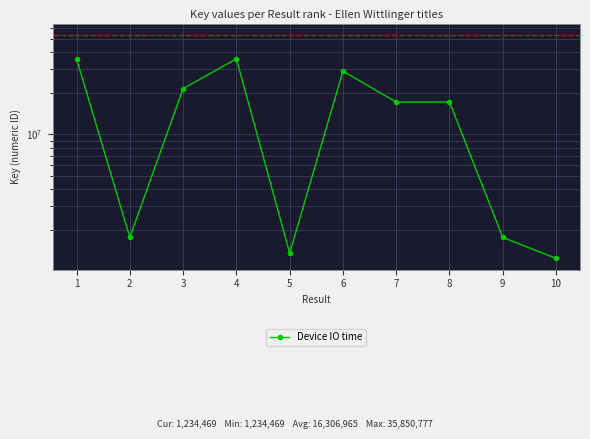

Count the number of values greater than 17270145.

4